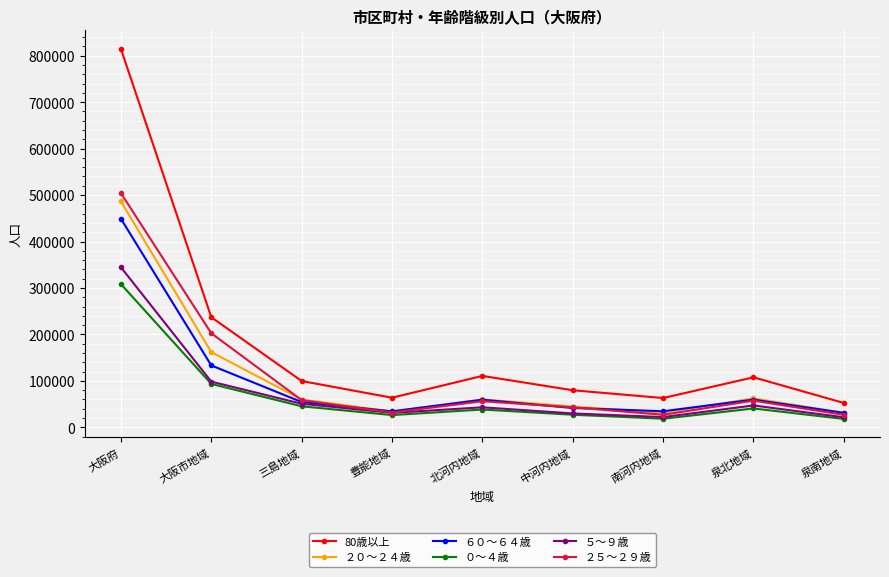

What is the sum of the ２５～２９歳 values at 豊能地域 and 中河内地域?

75162